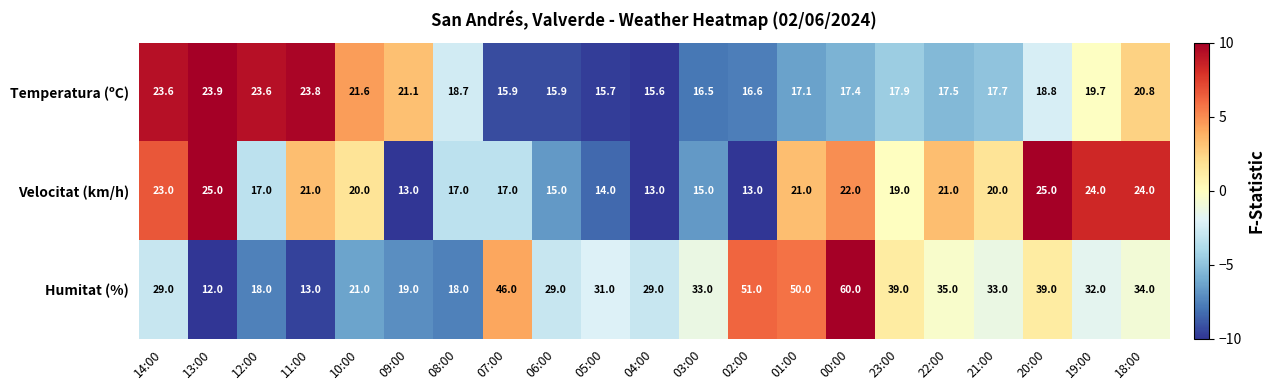

Rank the series by their maximum value, from lowest to highest.

Temperatura (ºC), Velocitat (km/h), Humitat (%)